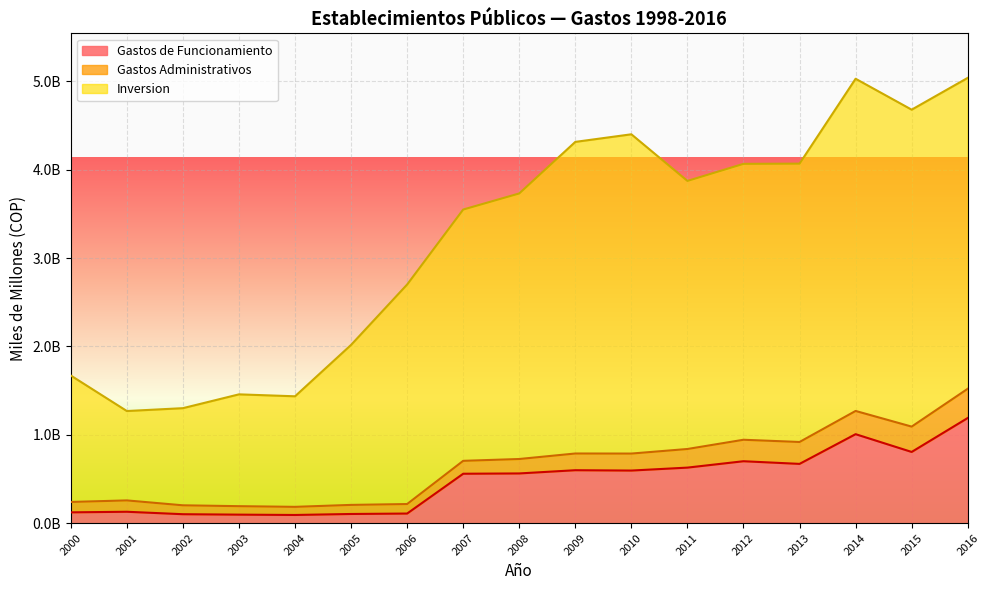

Does the chart display data point markers on the line(s)?

No